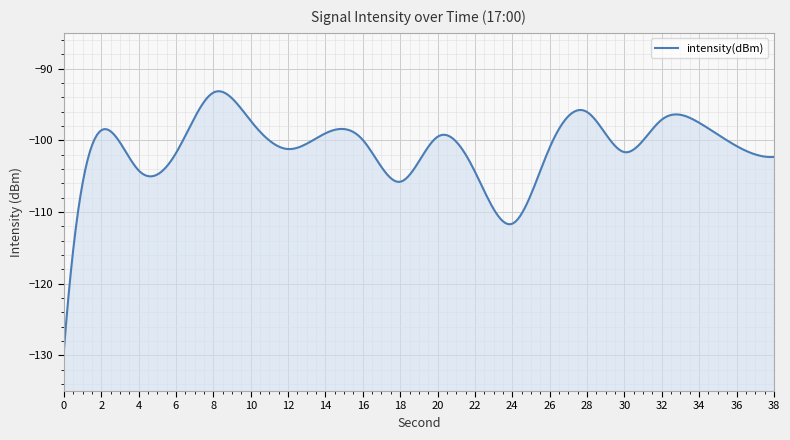

Does the chart display data point markers on the line(s)?

No